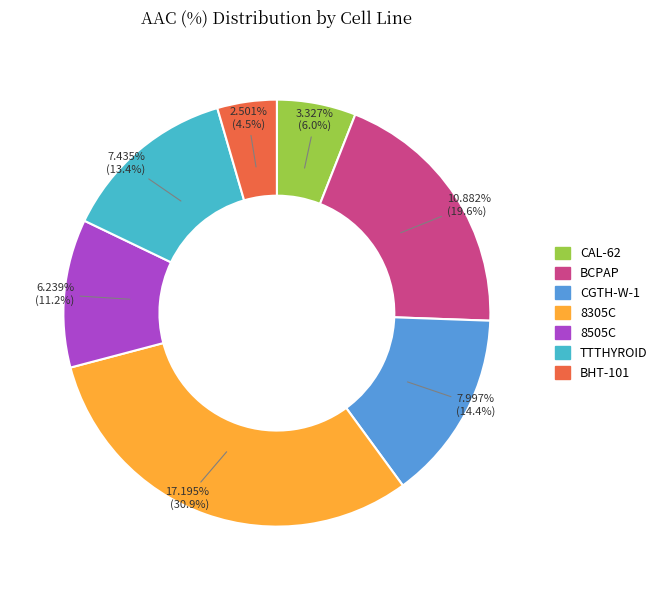

How much of the chart is everything except CAL-62?

94.0%